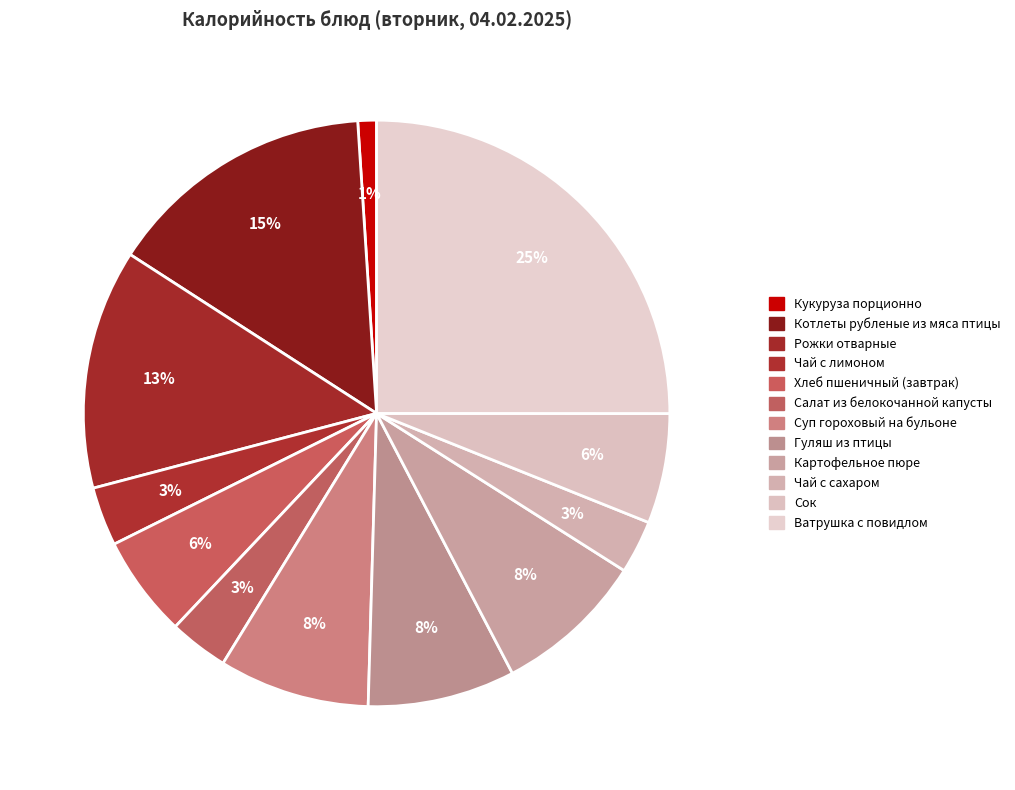

Is the sum of Котлеты рубленые из мяса птицы and Гуляш из птицы greater than half?

No